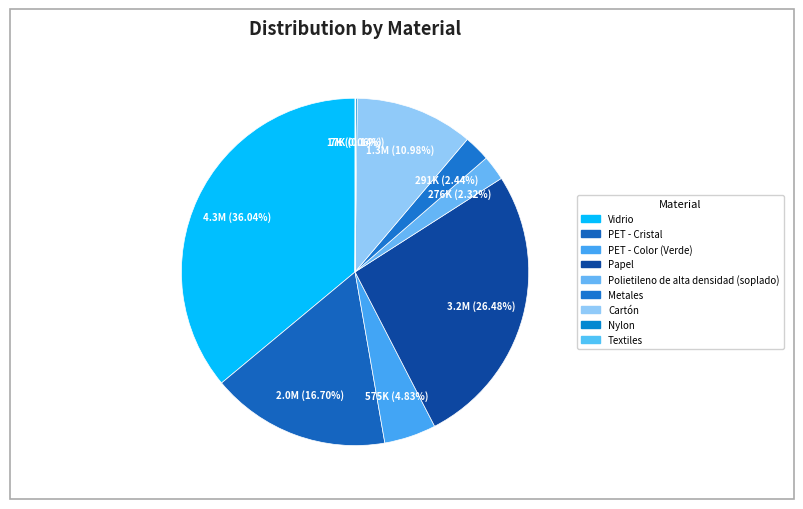

To the nearest percent, what is the average slice percentage?

11%